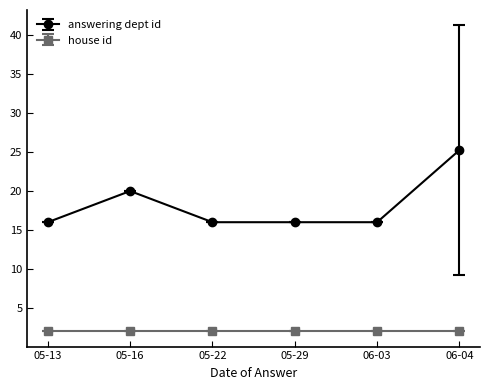

List the series in order of their overall mean, highest first.

answering dept id, house id